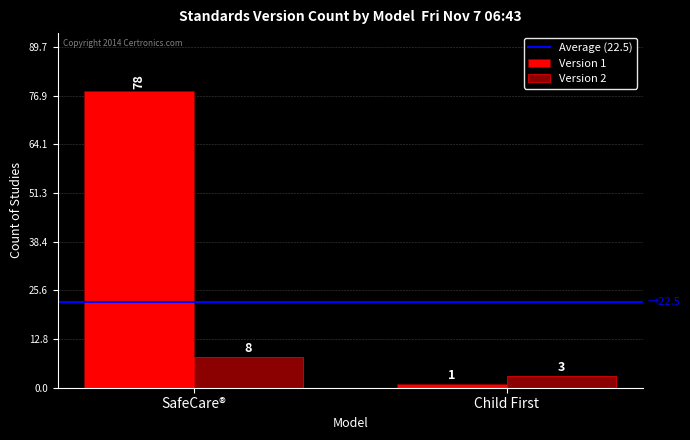

What is the difference between the maximum and minimum values in the Version 1 series?

77